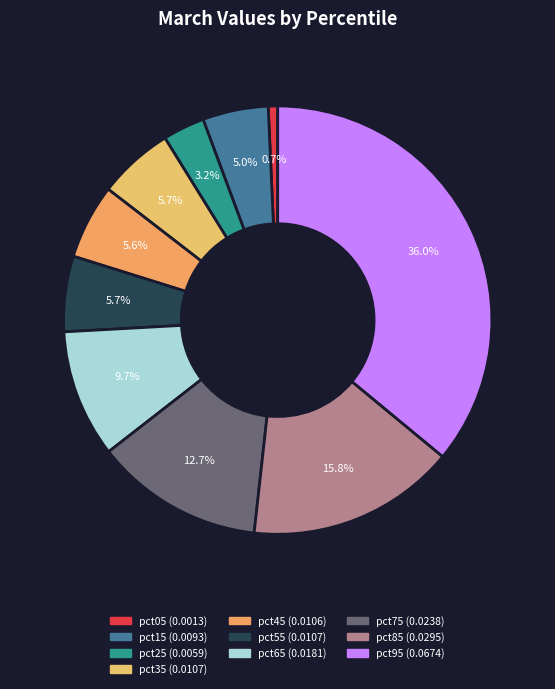

The pct25 slice represents 3% of the pie. True or false?

True